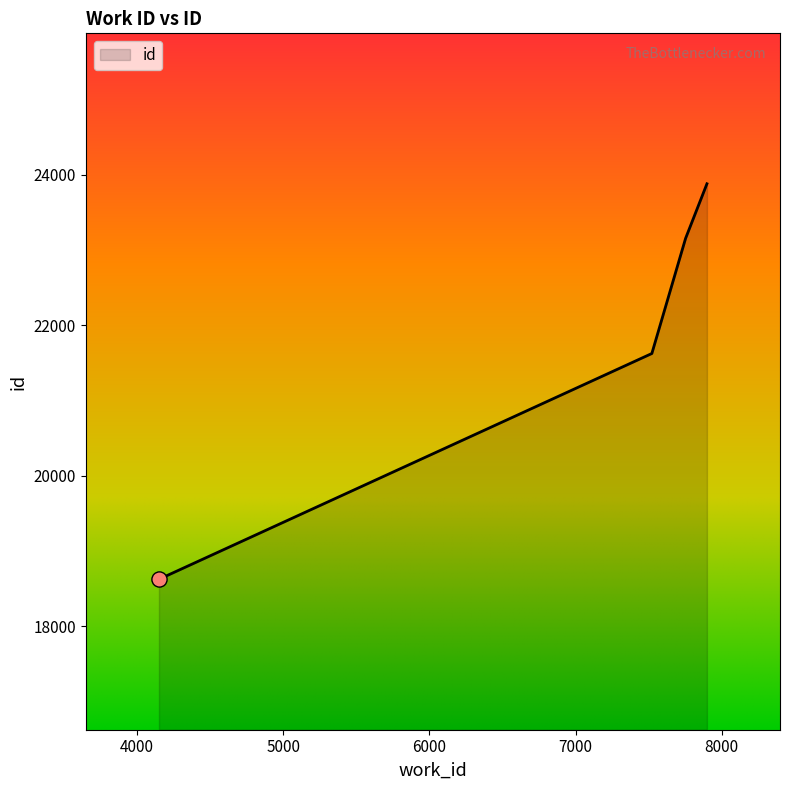

True or false: there are more than 0 points higher than both neighbors.

False